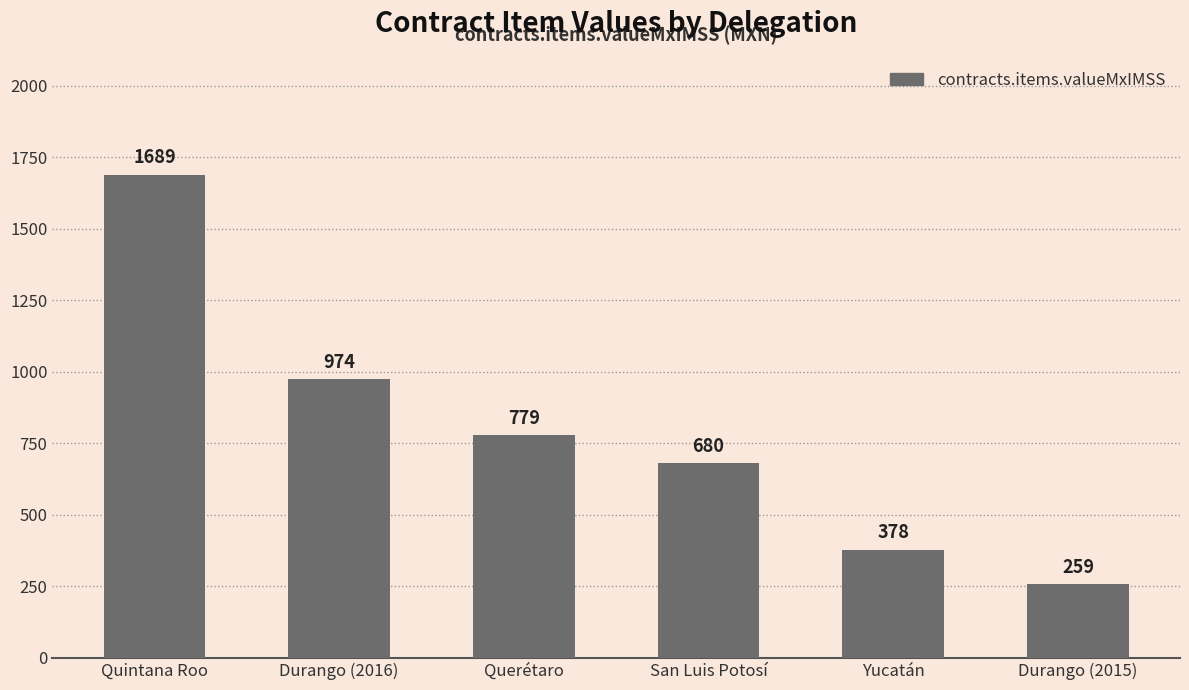

List the labels in order of value, largest first.

Quintana Roo, Durango (2016), Querétaro, San Luis Potosí, Yucatán, Durango (2015)